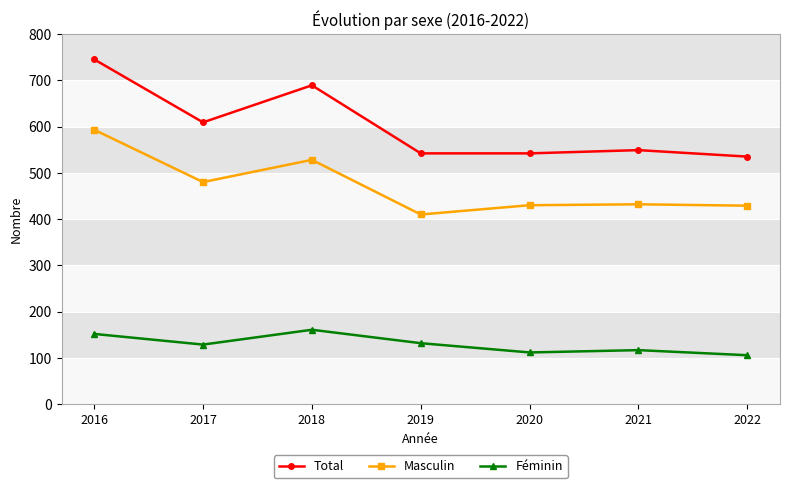

Is the value of Masculin at 2022 greater than the value of Total at 2022?

No